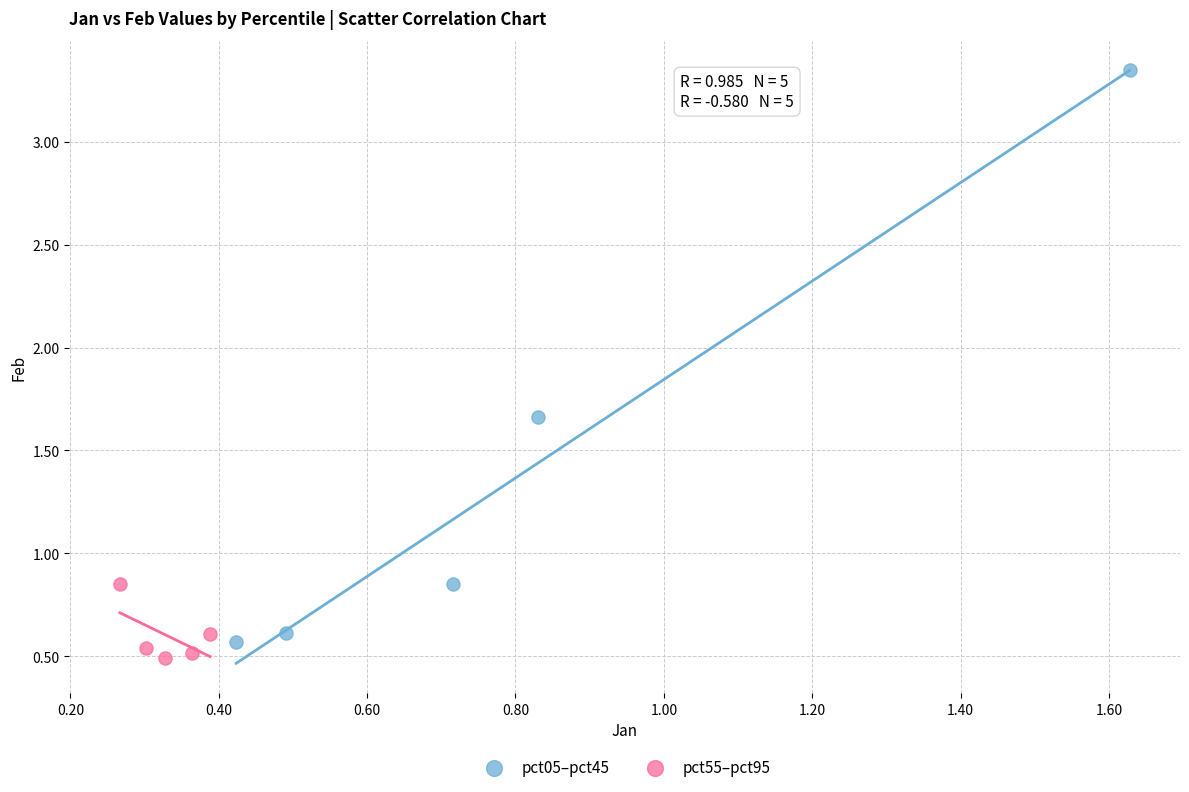

Which series contains the highest Y value?

pct05–pct45